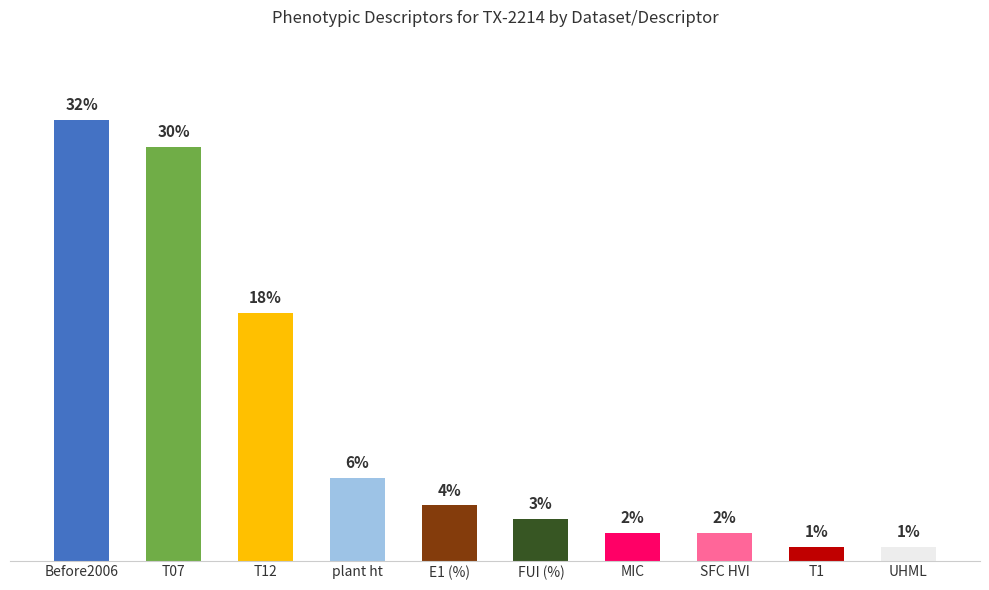

At which label is the value closest to 16?

T12